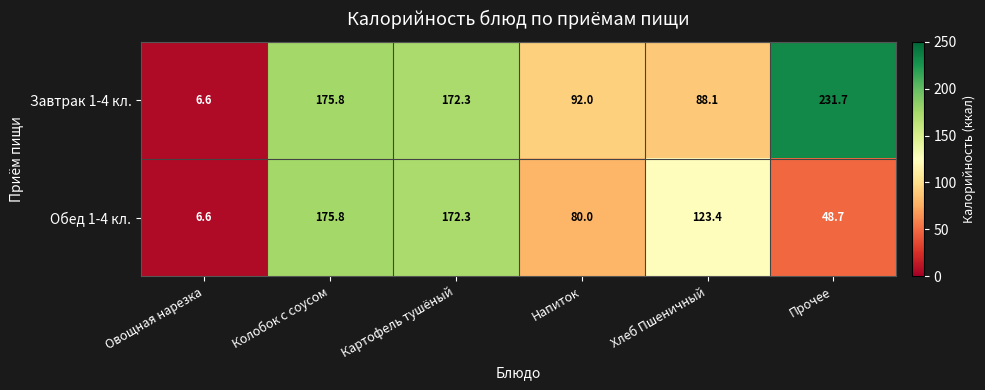

Where does the Завтрак 1-4 кл. series first go above 172?

Колобок с соусом